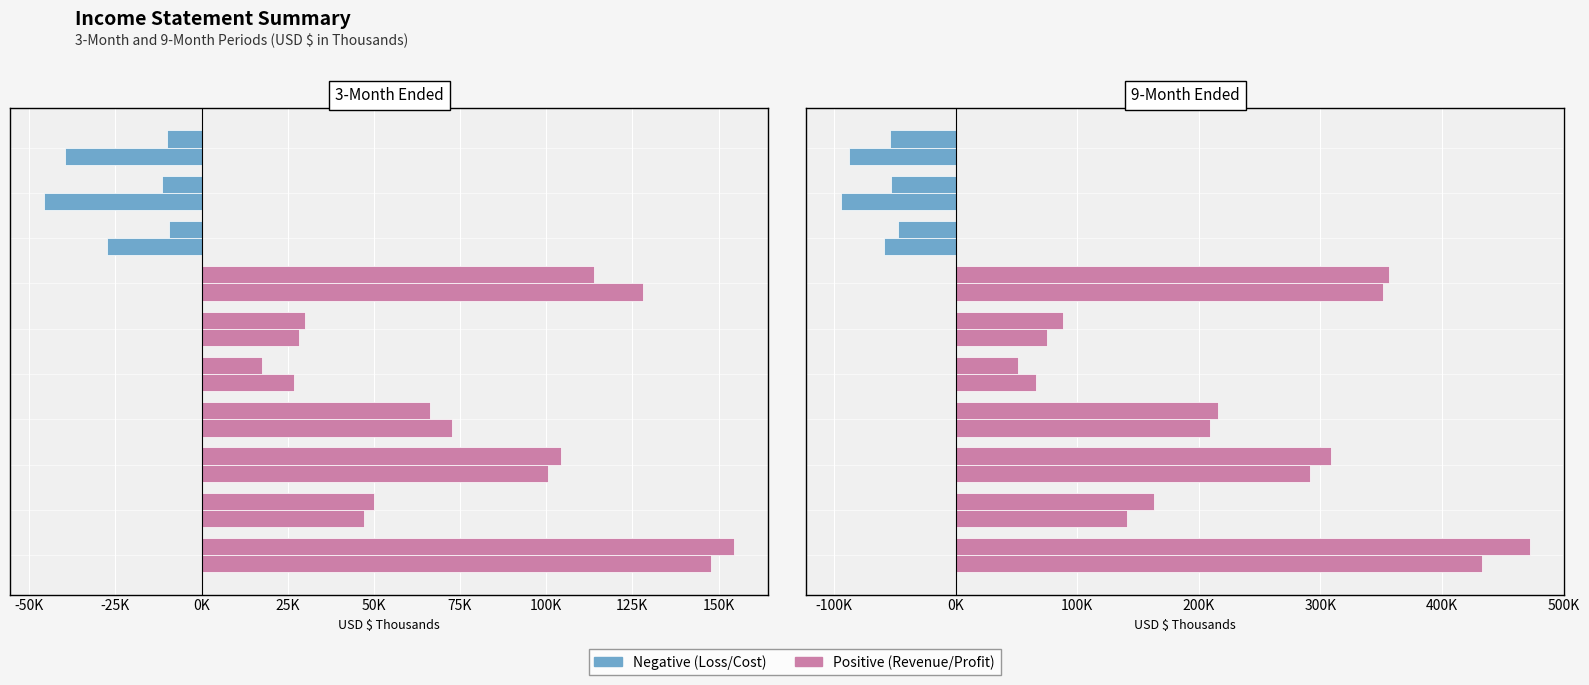

Which series has the largest range (max minus min)?

9M Ended Sep 2021